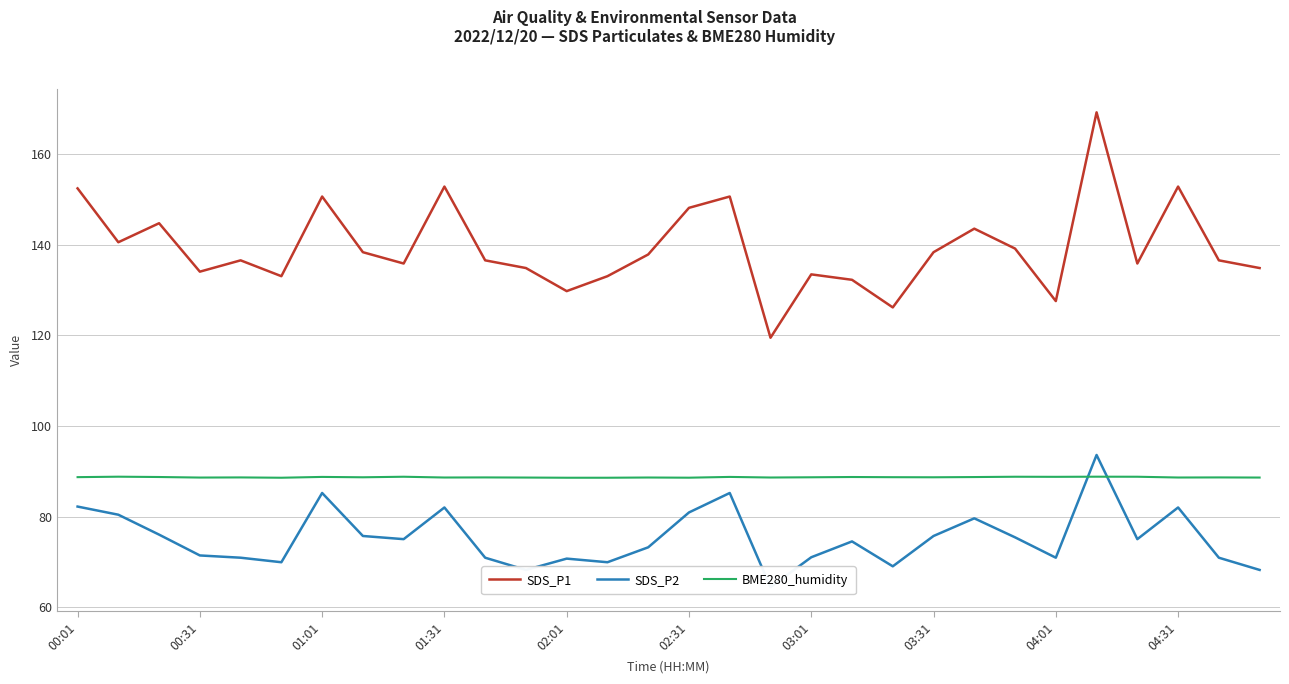

What is the approximate value of SDS_P1 at 26?

135.9